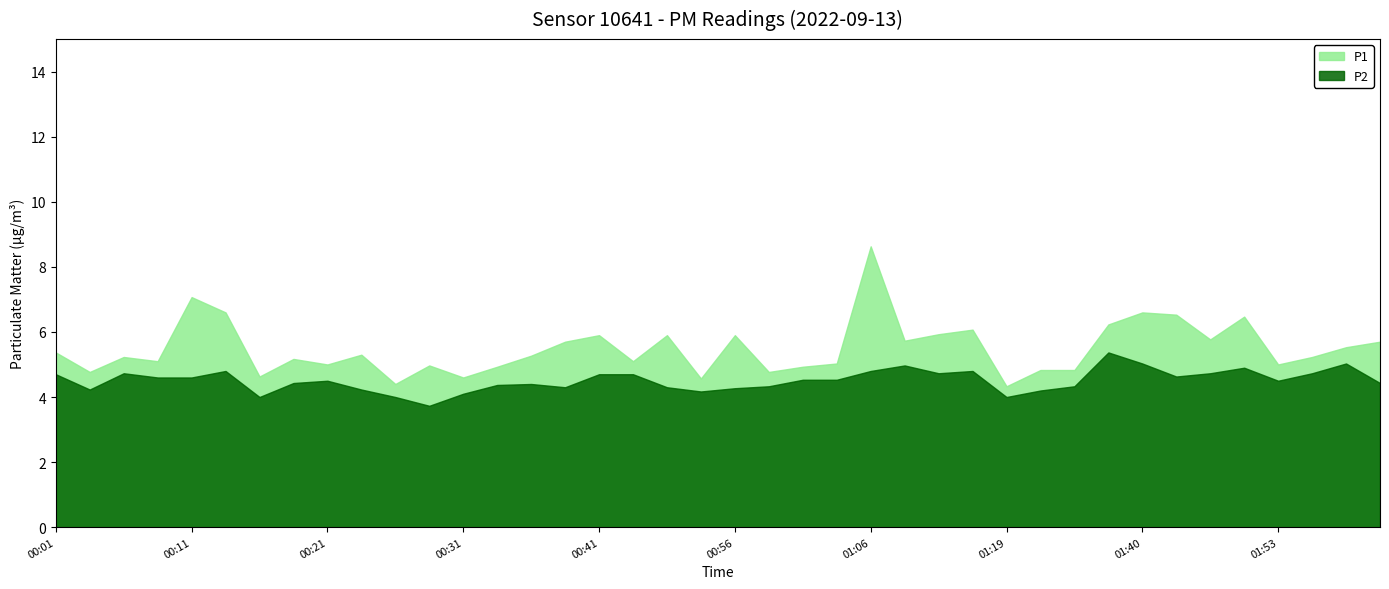

What position from the left is 00:21?

9